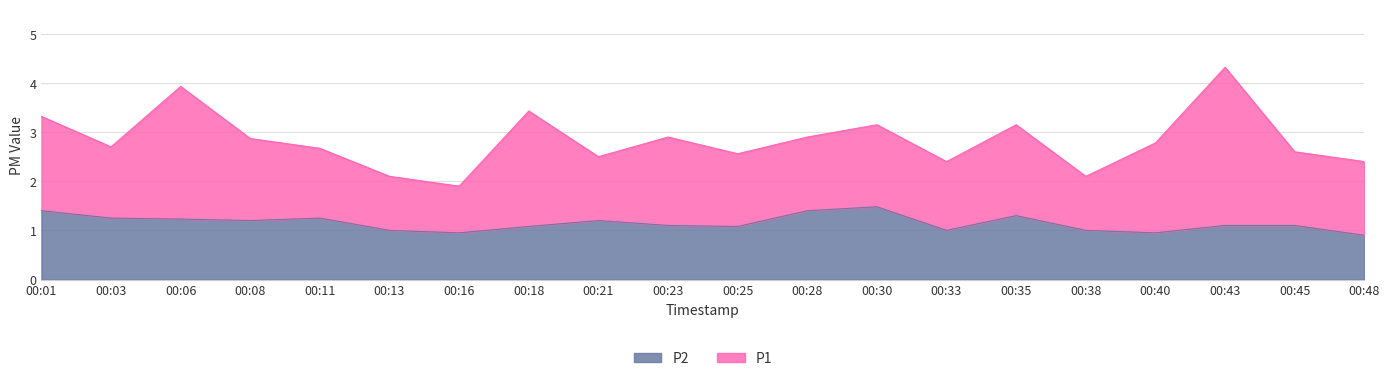

Reading right to left, extract all data points from this chart.

00:48=0.9	00:45=1.1	00:43=1.1	00:40=0.9	00:38=1.0	00:35=1.3	00:33=1.0	00:30=1.5	00:28=1.4	00:25=1.1	00:23=1.1	00:21=1.2	00:18=1.1	00:16=0.9	00:13=1.0	00:11=1.2	00:08=1.2	00:06=1.2	00:03=1.2	00:01=1.4